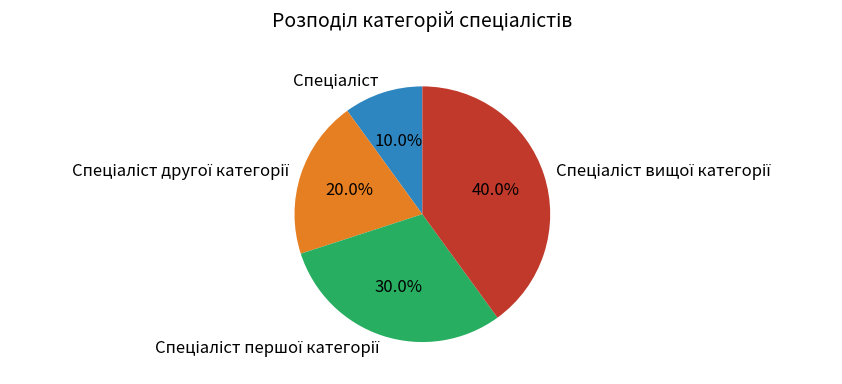

Is there a majority slice in this chart?

No